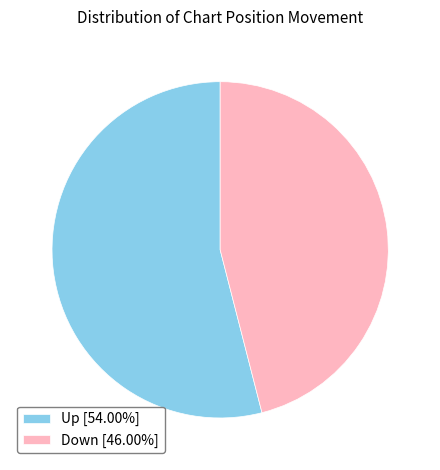

Approximately how many times larger is the value at Down [46.00%] compared to Up [54.00%]?

0.9